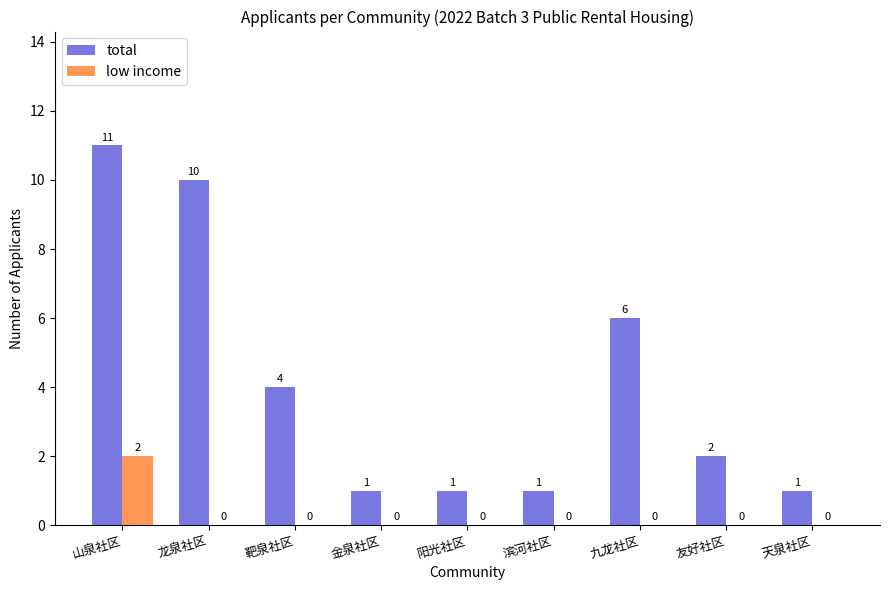

Is the value of low income at 友好社区 greater than the value of total at 龙泉社区?

No